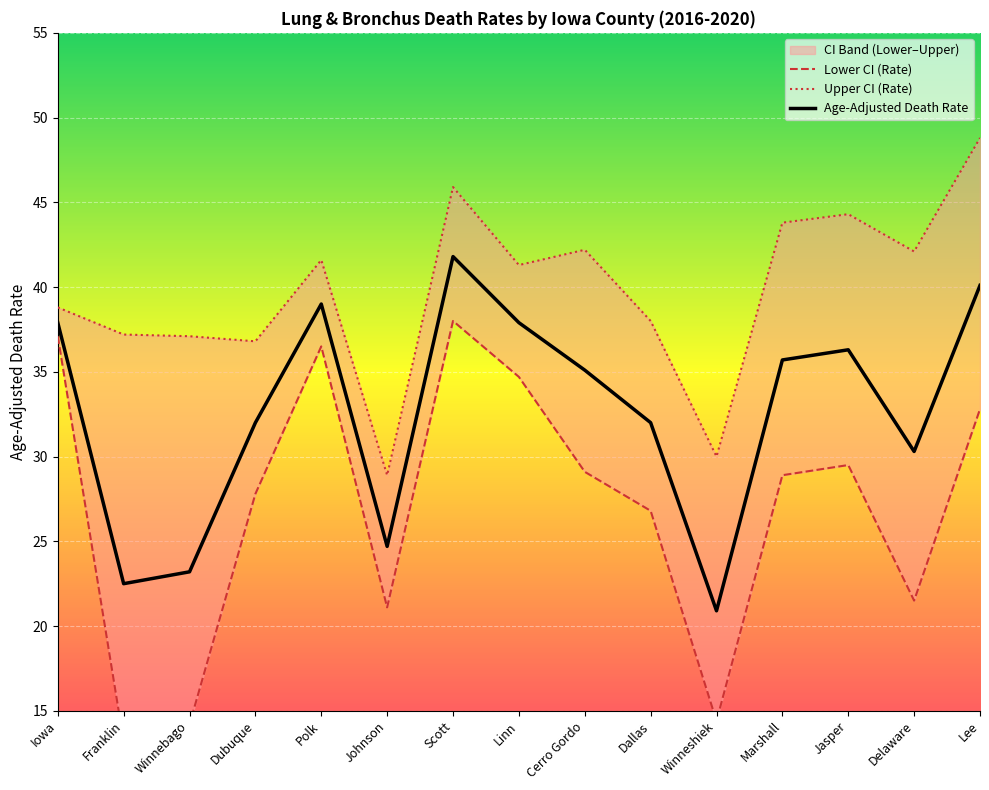

What is the difference between the Lower CI (Rate) values at Delaware and Scott?

16.5